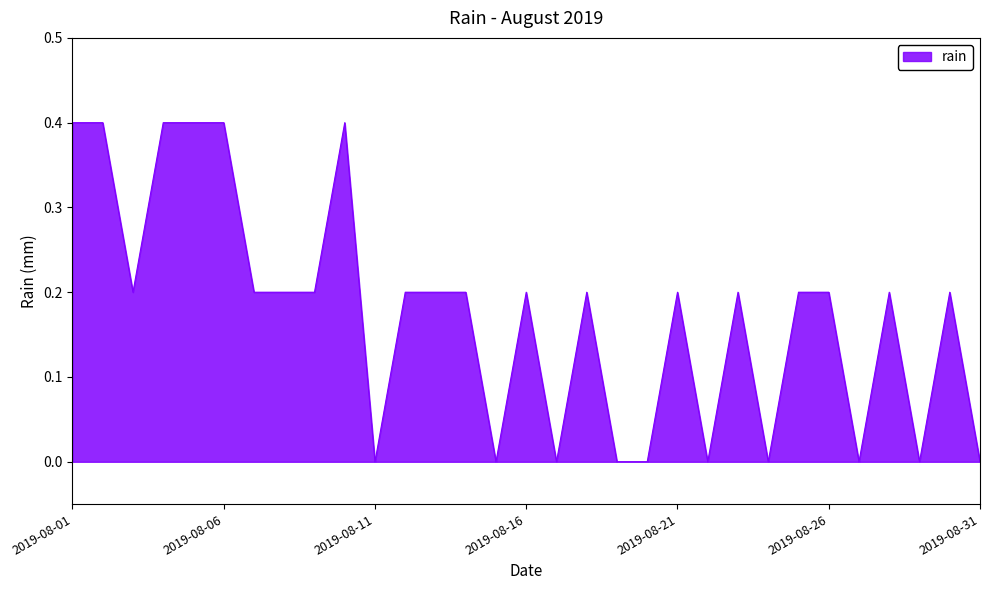

What is the sum of all values?

5.4